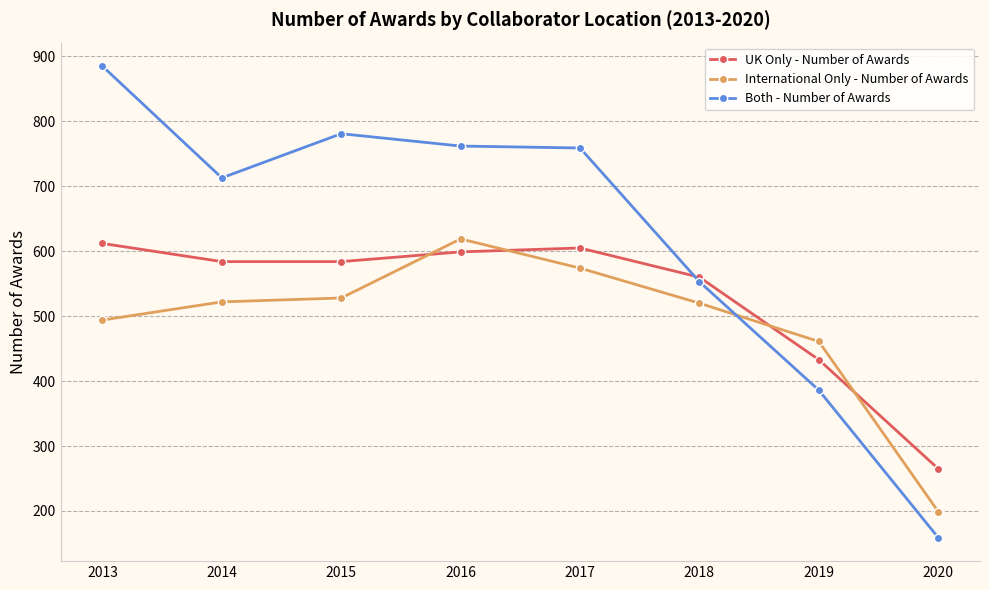

What value does the UK Only - Number of Awards series have at 2015, to the nearest 10?

580